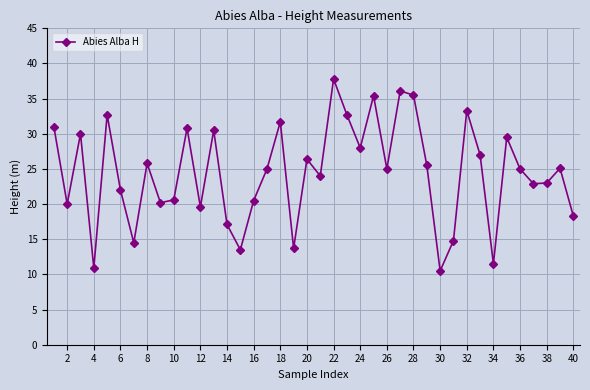

What is the difference between the maximum and minimum values?

27.3